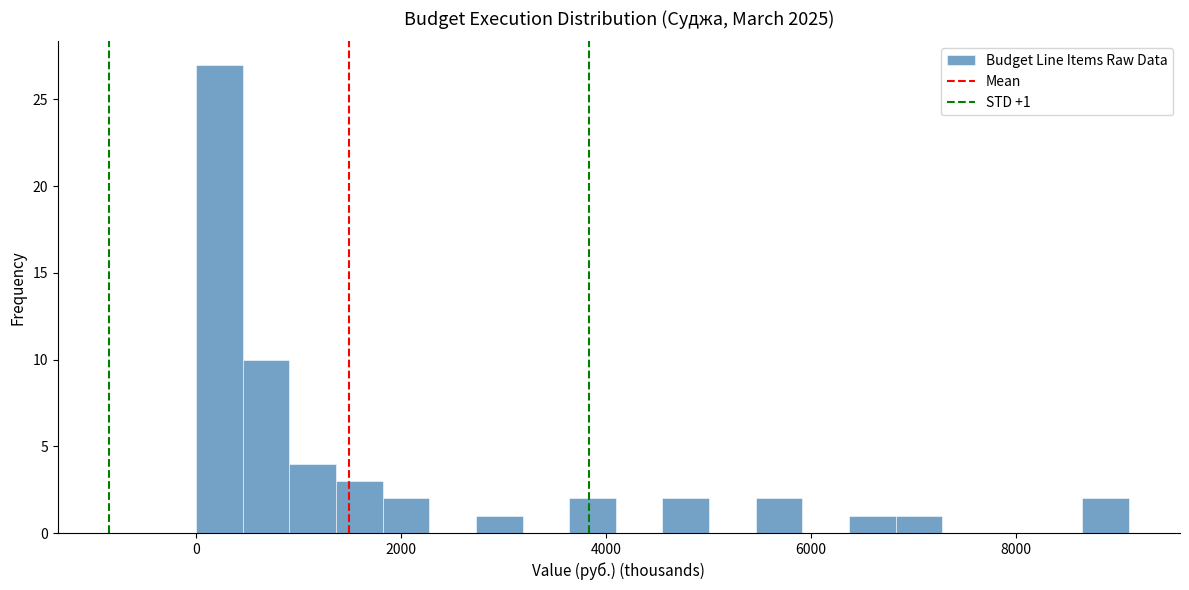

Read against the x-axis, roughly where is the centre of the tallest bar?

200